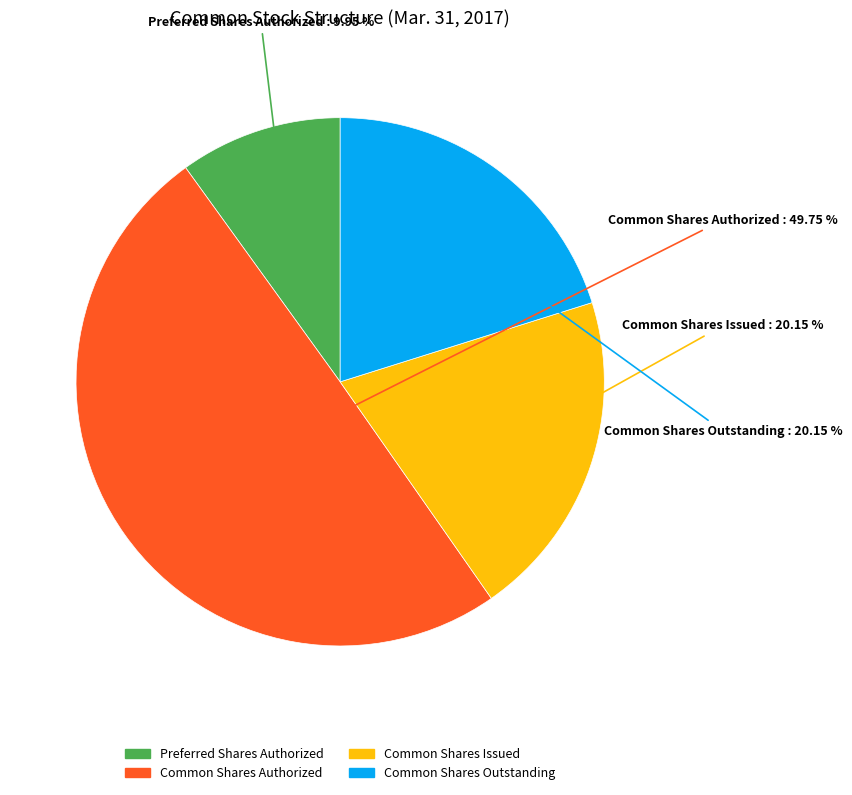

Is it true that Common Shares Authorized is 44% of the pie?

False